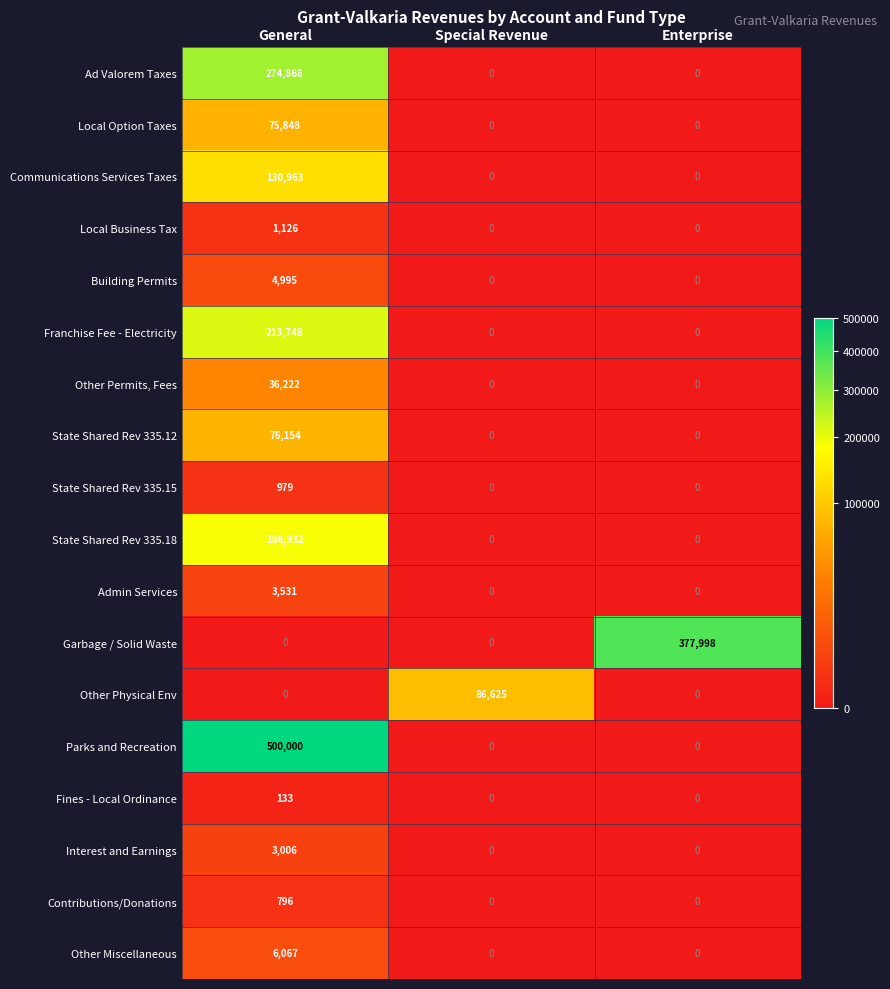

What is the spread (max minus min) of values at General?

500000